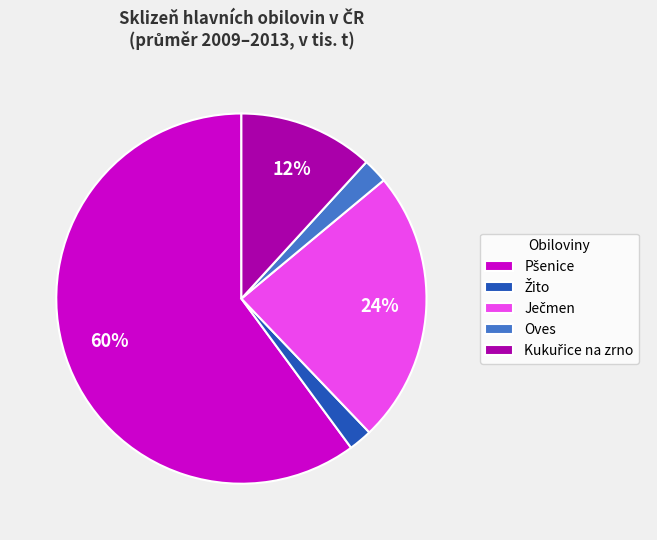

To the nearest percent, what portion does Oves represent?

2%